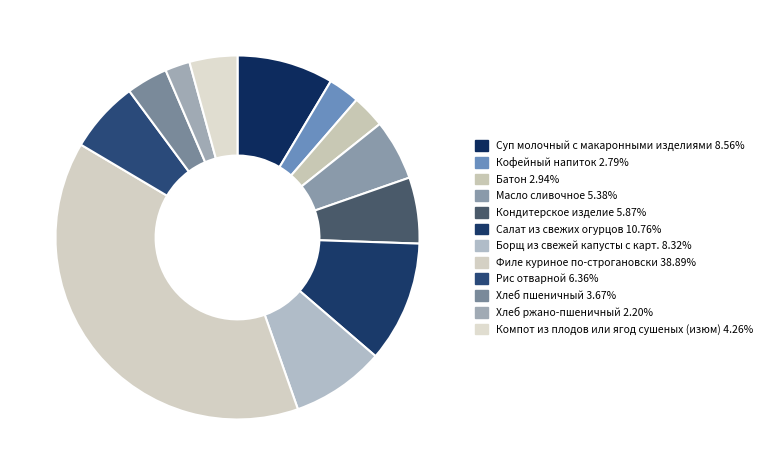

Does Борщ из свежей капусты с карт. account for over 50% of the chart?

No